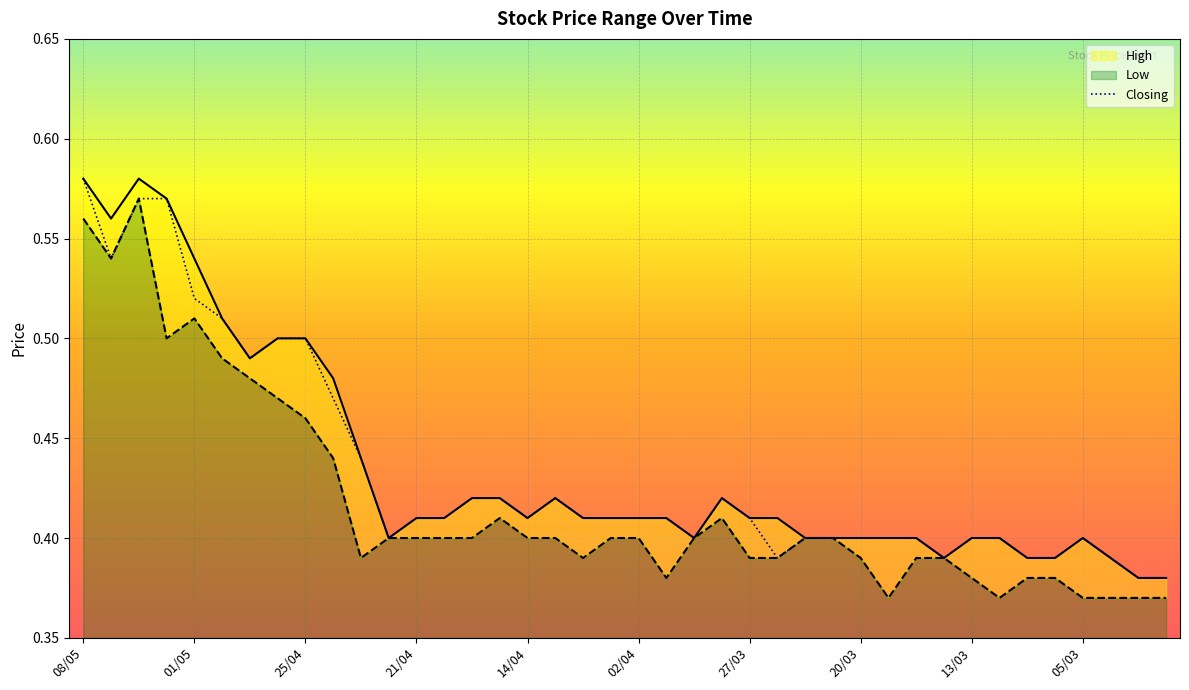

Which series has the largest total across all categories?

High